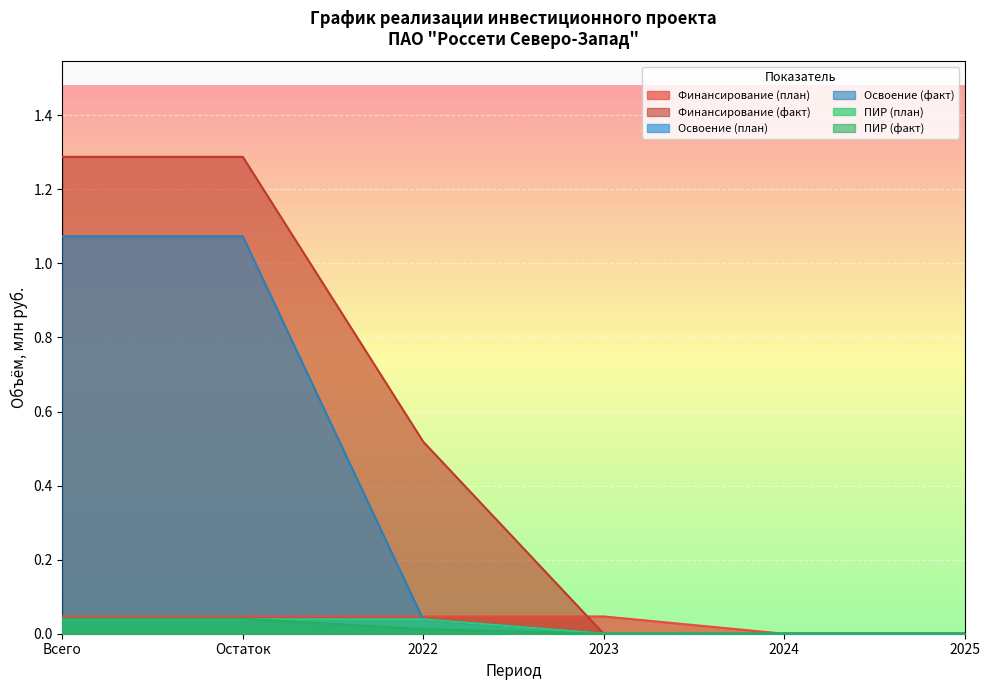

List the series in order of their peak value, lowest first.

Освоение (план), ПИР (план), ПИР (факт), Финансирование (план), Освоение (факт), Финансирование (факт)